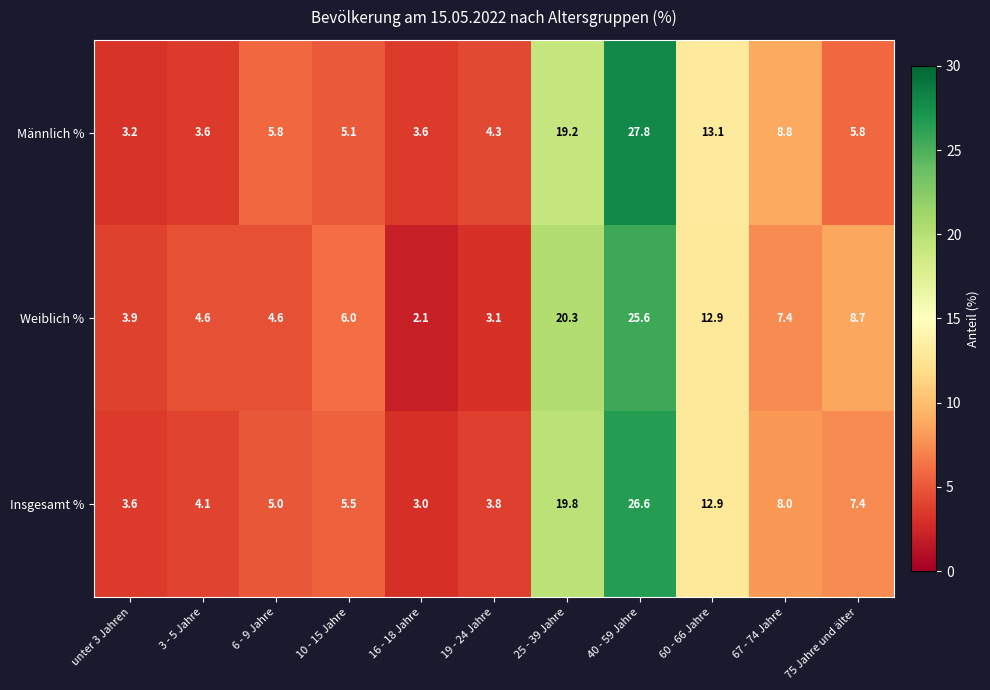

The value of Weiblich % at 75 Jahre und älter is 5.5. True or false?

False